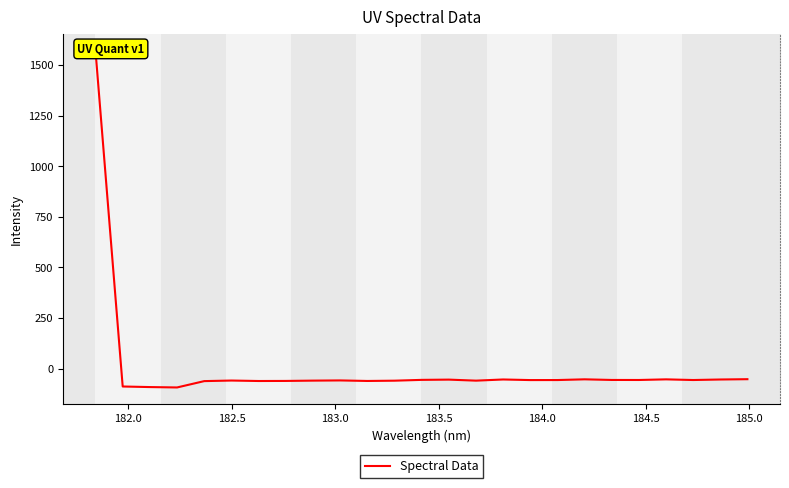

How many interior local peaks (higher than both neighbors) does the data have?

6